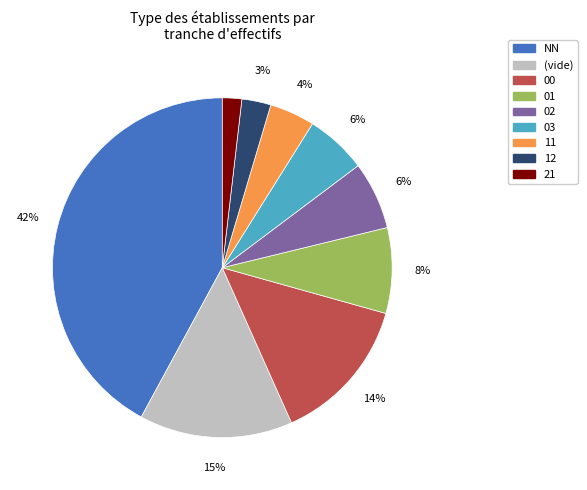

To the nearest percent, what is the average slice percentage?

11%